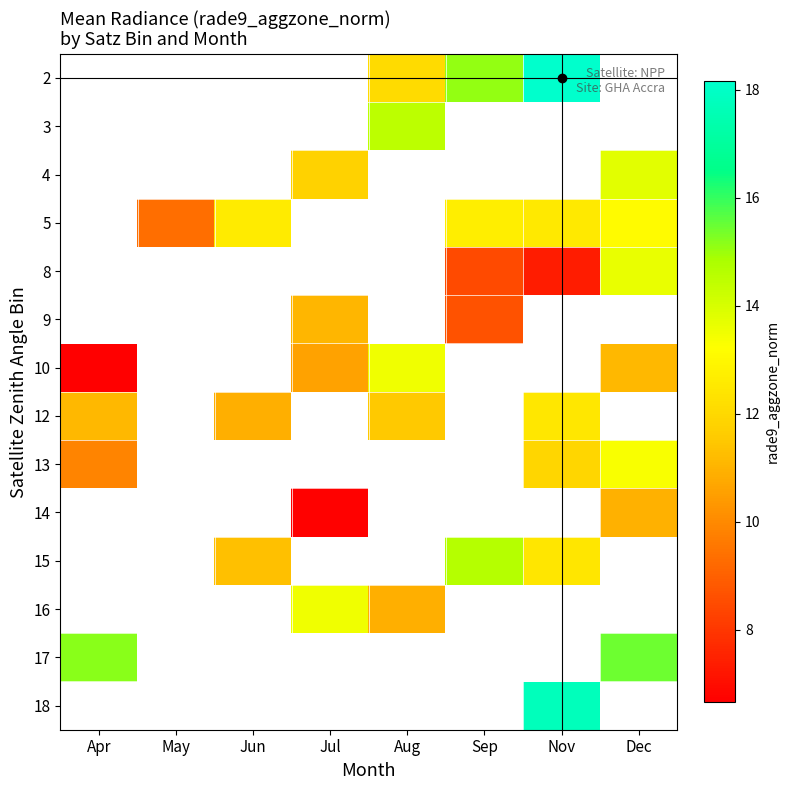

How many series are shown in this chart?

14